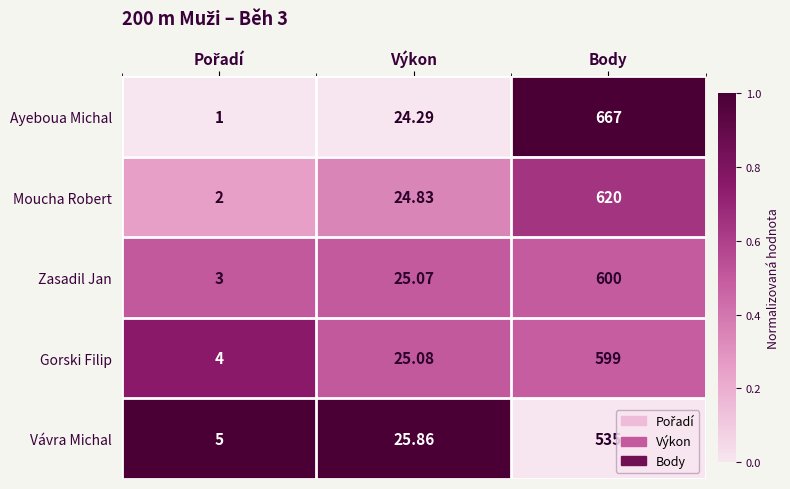

Which category has the highest value in the Ayeboua Michal series?

Body